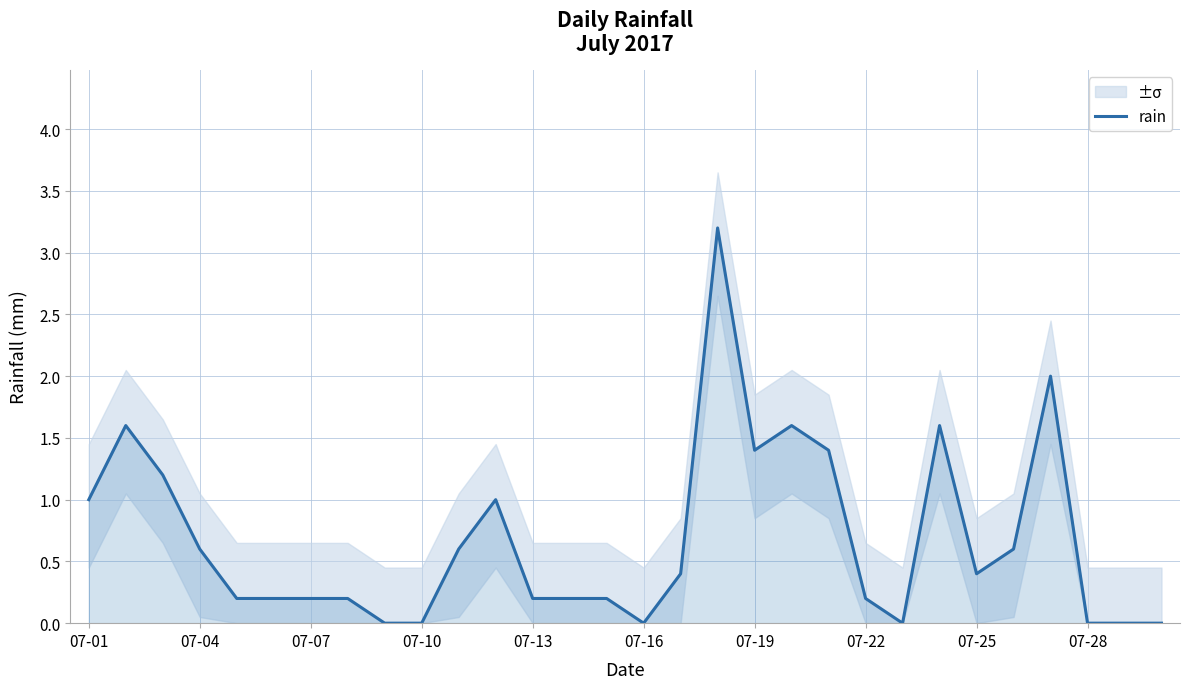

The rain series shows 0.2 at 07-07. True or false?

True